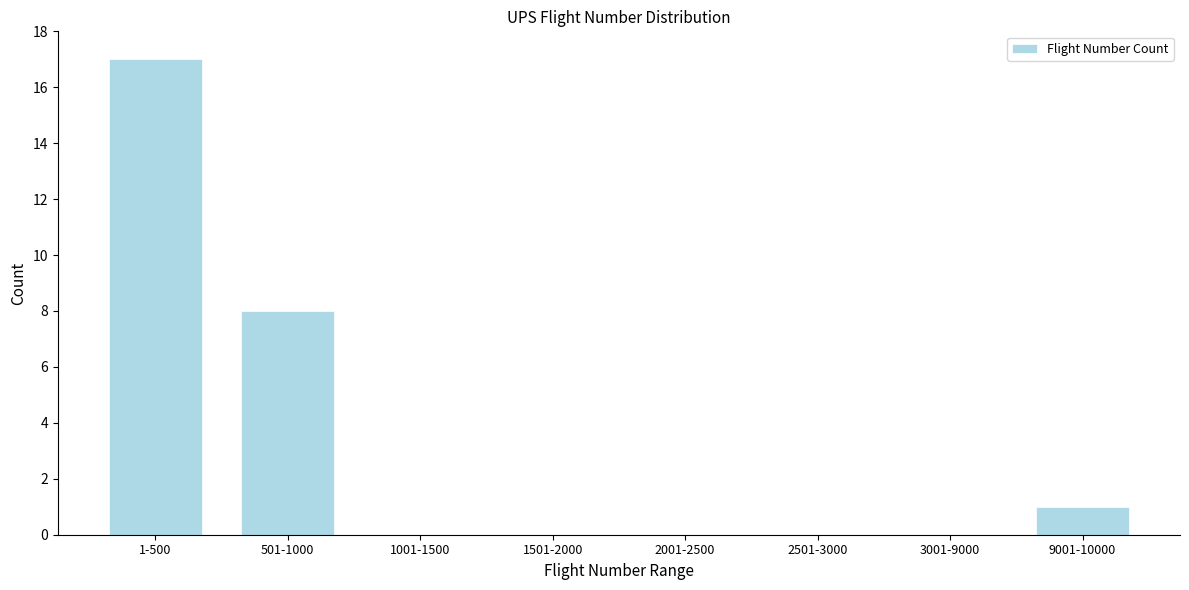

Reading left to right, what are all the values shown in this chart?

1-500=17	501-1000=8	1001-1500=0	1501-2000=0	2001-2500=0	2501-3000=0	3001-9000=0	9001-10000=1